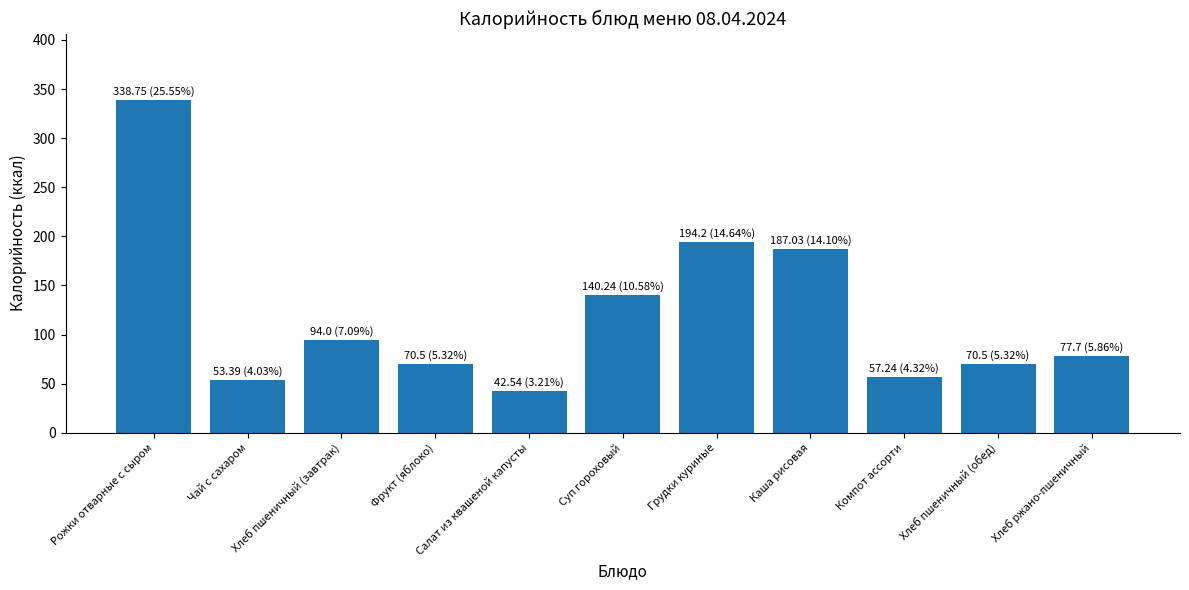

Is it true that the value at Хлеб пшеничный (завтрак) is 94.0?

True